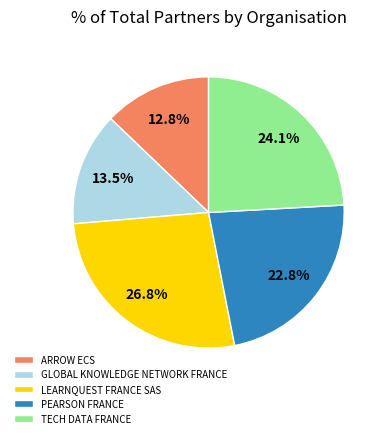

What is the largest slice in the pie chart?

LEARNQUEST FRANCE SAS